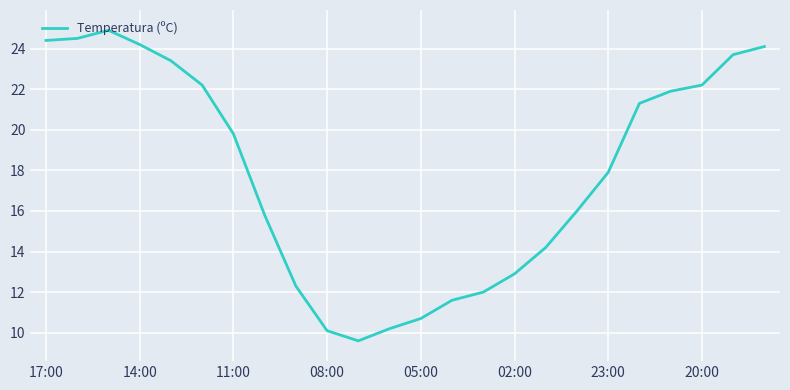

What is the maximum value shown in the chart?

24.9